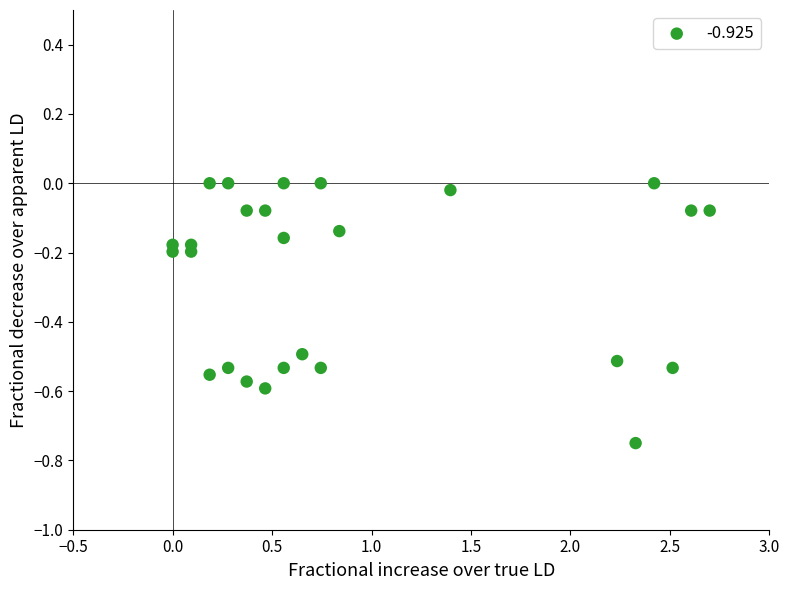

What is the range of X values (max minus min)?

2.7